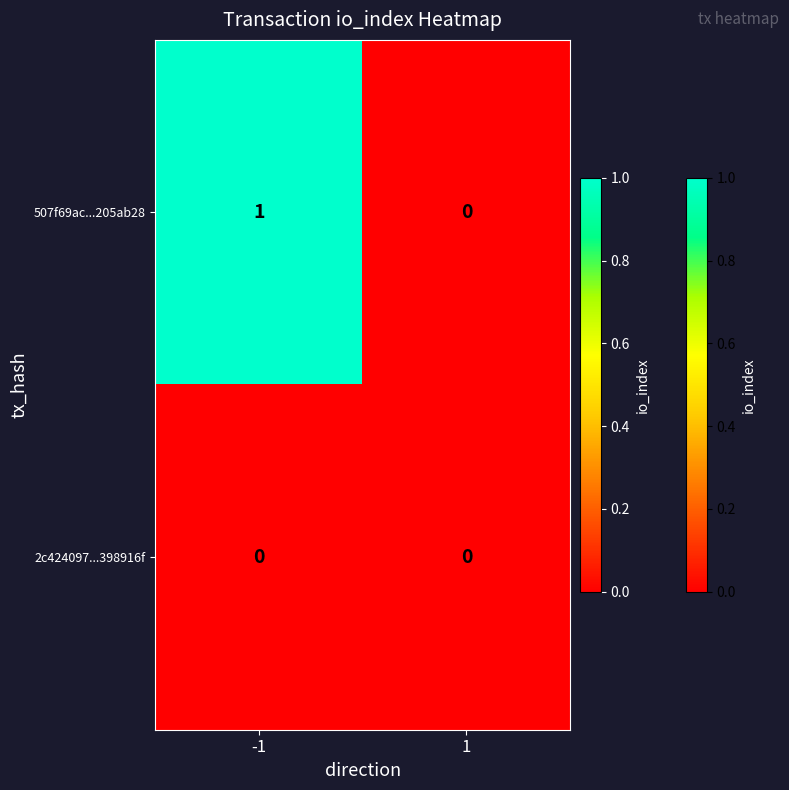

Which series has the largest total across all categories?

507f69ac...205ab28